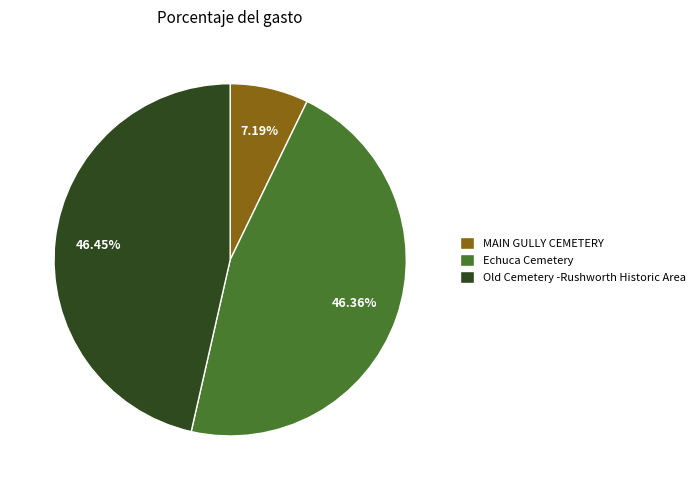

To the nearest percent, what percentage of the pie is MAIN GULLY CEMETERY?

7%